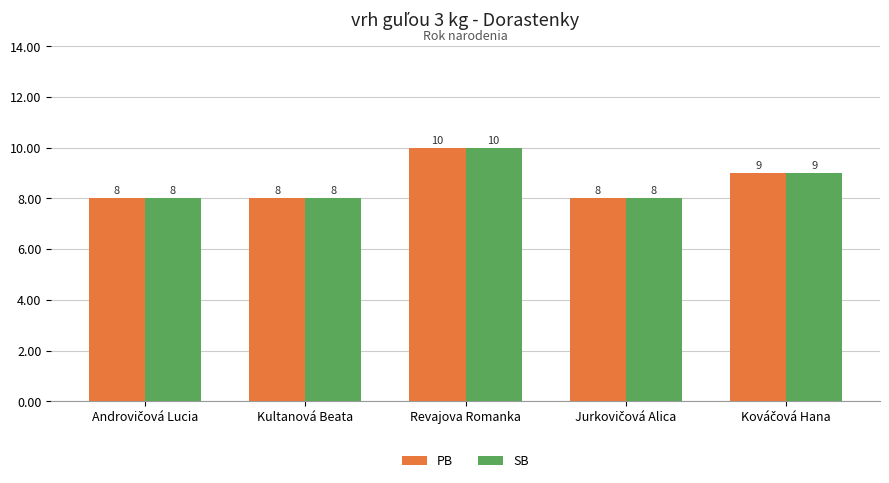

What are all the series names shown in the legend?

PB, SB